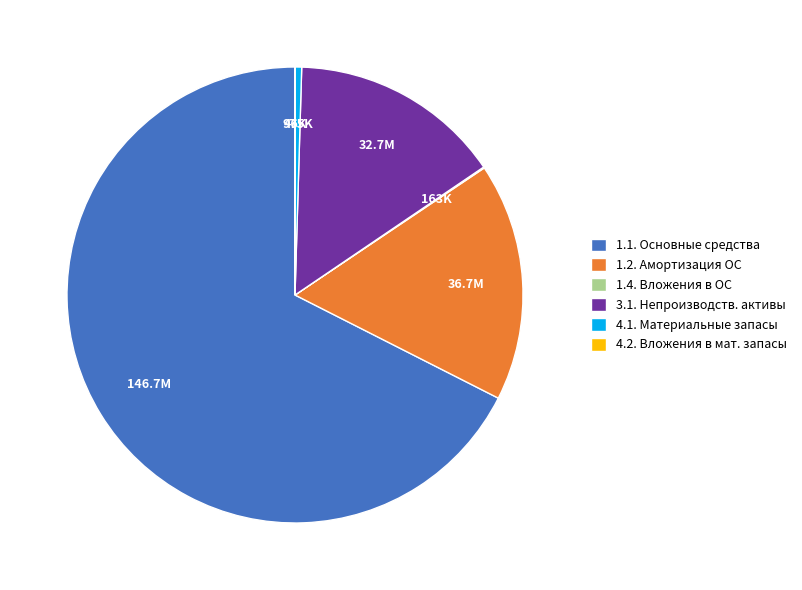

Which slice is the largest?

1.1. Основные средства